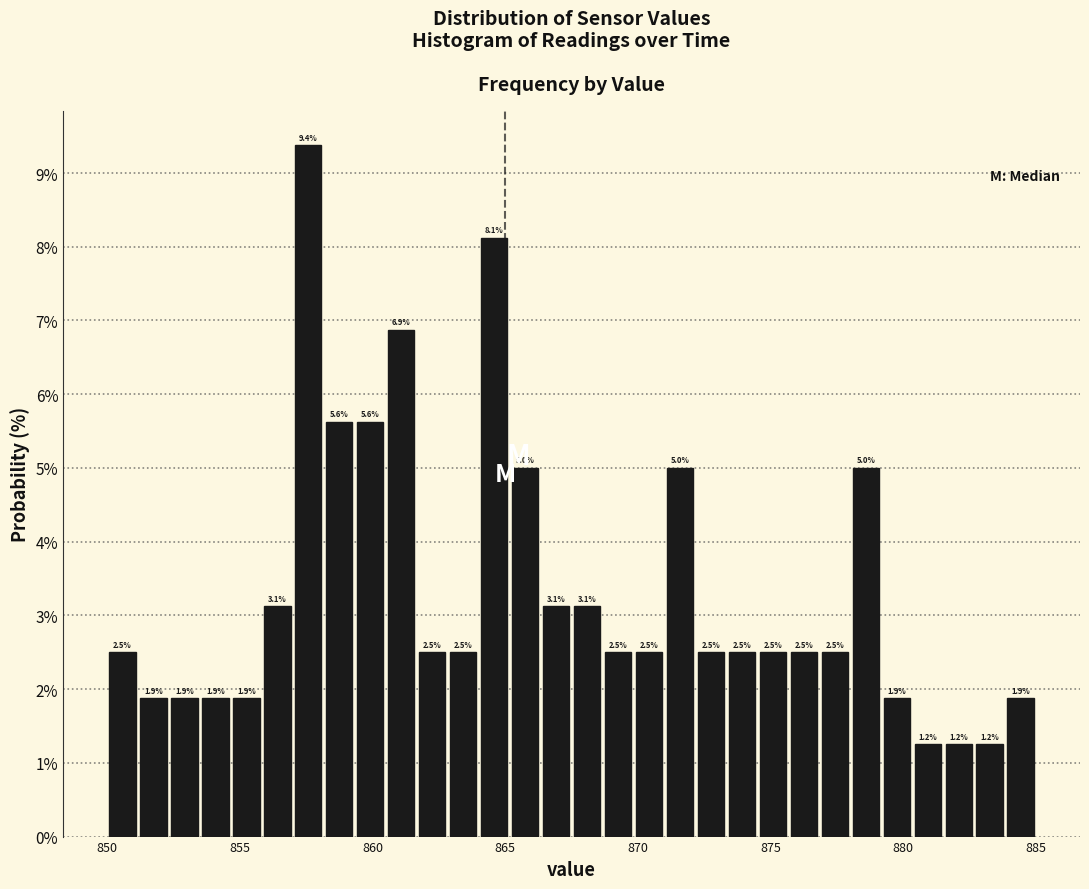

Read against the x-axis, roughly where is the centre of the tallest bar?

857.5